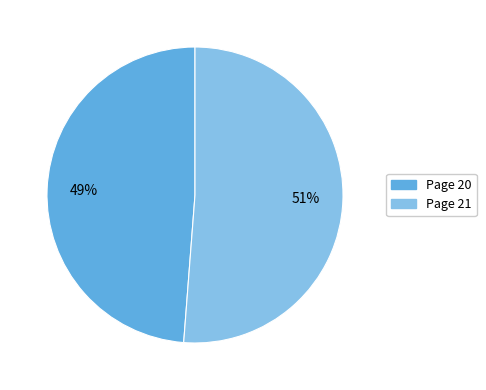

Combined, do Page 20 and Page 21 account for over 50%?

Yes